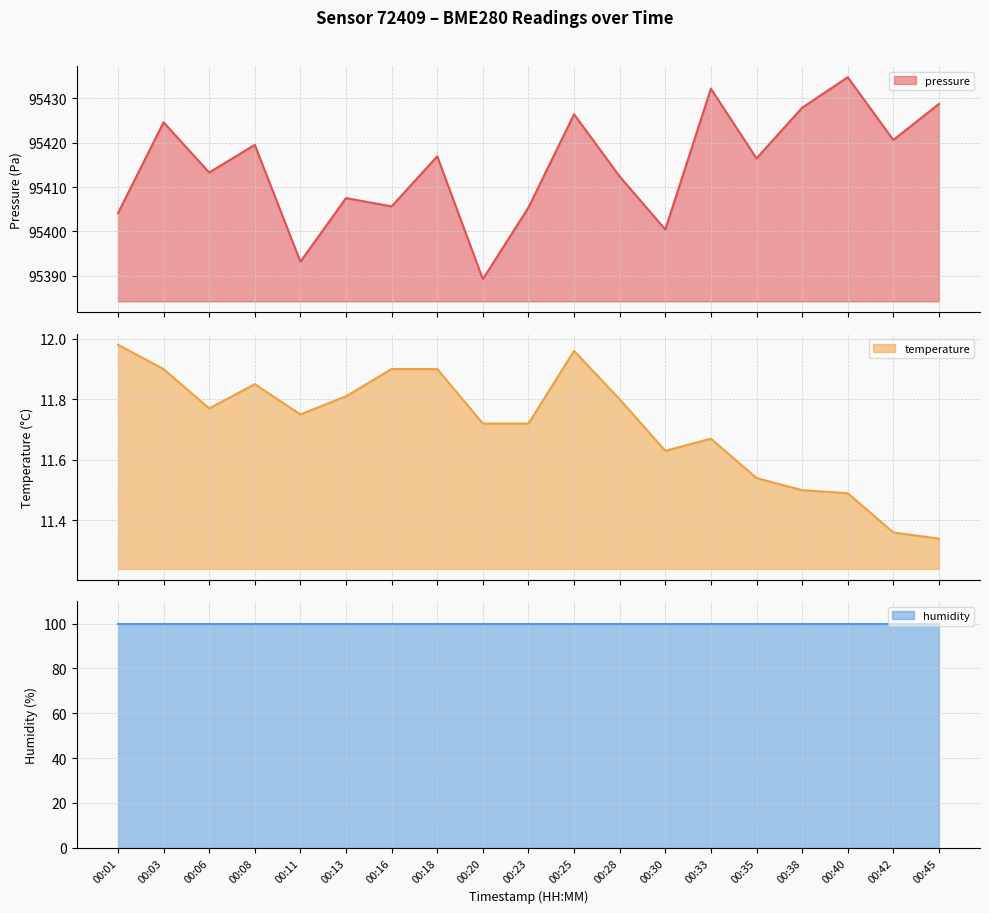

What is the difference between the temperature values at 00:03 and 00:20?

0.2